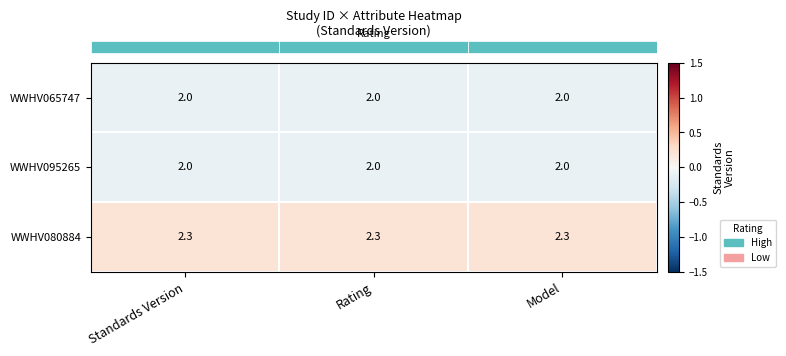

What is the minimum value for WWHV065747?

2.0